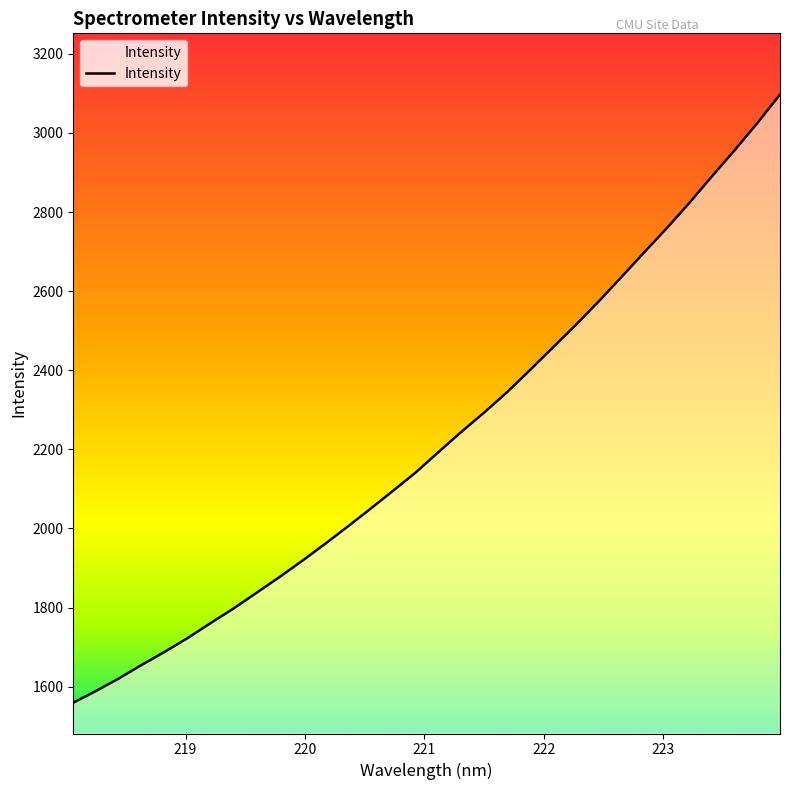

Rank the categories by value from lowest to highest.

218.0596, 218.2508, 218.442, 218.6332, 218.8244, 219.0156, 219.2067, 219.3979, 219.589, 219.7801, 219.9712, 220.1623, 220.3533, 220.5444, 220.7354, 220.9264, 221.1174, 221.3083, 221.4993, 221.6902, 221.8812, 222.0721, 222.263, 222.4538, 222.6447, 222.8355, 223.0264, 223.2172, 223.408, 223.5987, 223.7895, 223.9802